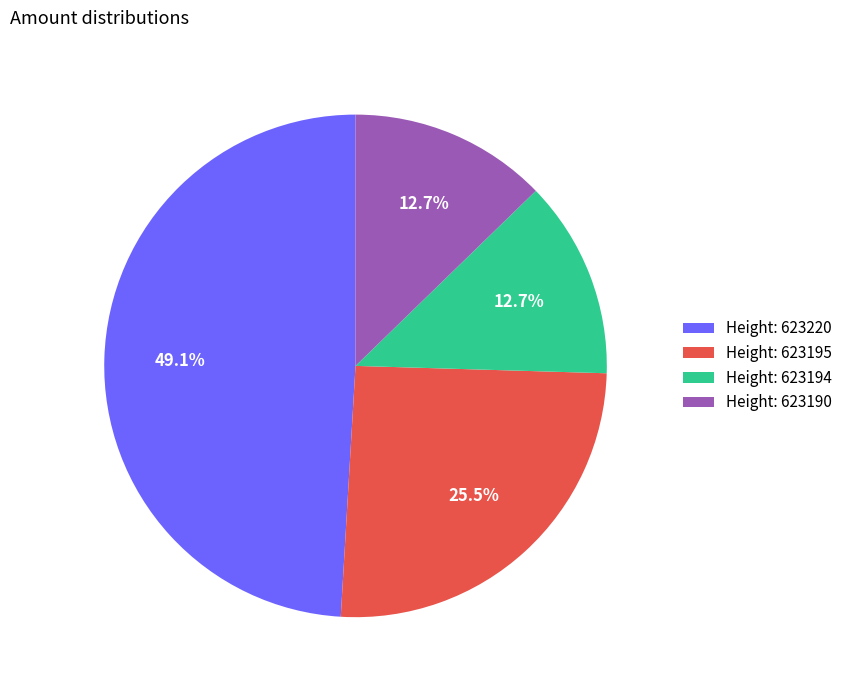

Does Height: 623220 represent more than half of the total?

No